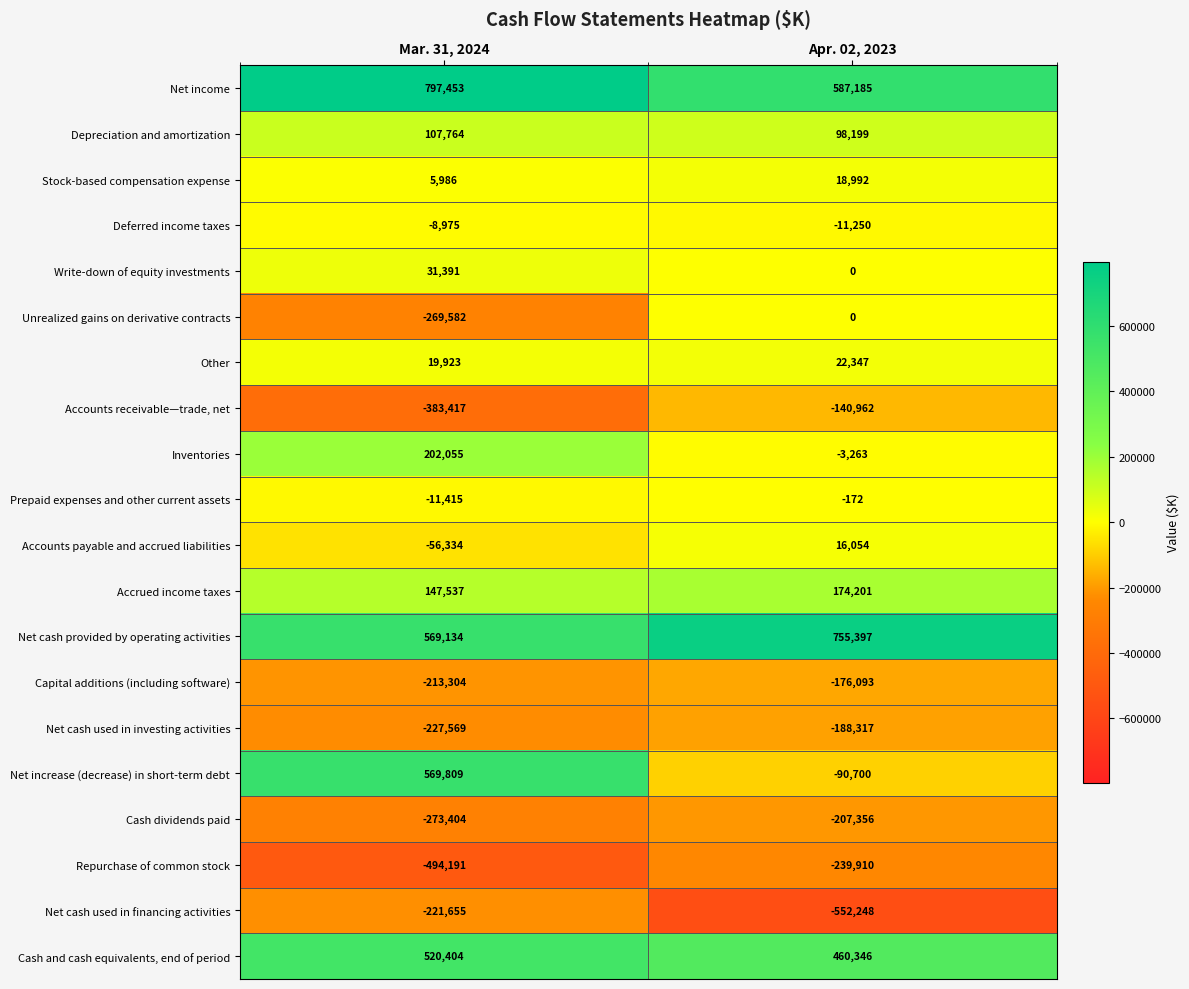

Rank the series at Mar. 31, 2024 from highest to lowest value.

Net income, Net increase (decrease) in short-term debt, Net cash provided by operating activities, Cash and cash equivalents, end of period, Inventories, Accrued income taxes, Depreciation and amortization, Write-down of equity investments, Other, Stock-based compensation expense, Deferred income taxes, Prepaid expenses and other current assets, Accounts payable and accrued liabilities, Capital additions (including software), Net cash used in financing activities, Net cash used in investing activities, Unrealized gains on derivative contracts, Cash dividends paid, Accounts receivable—trade, net, Repurchase of common stock